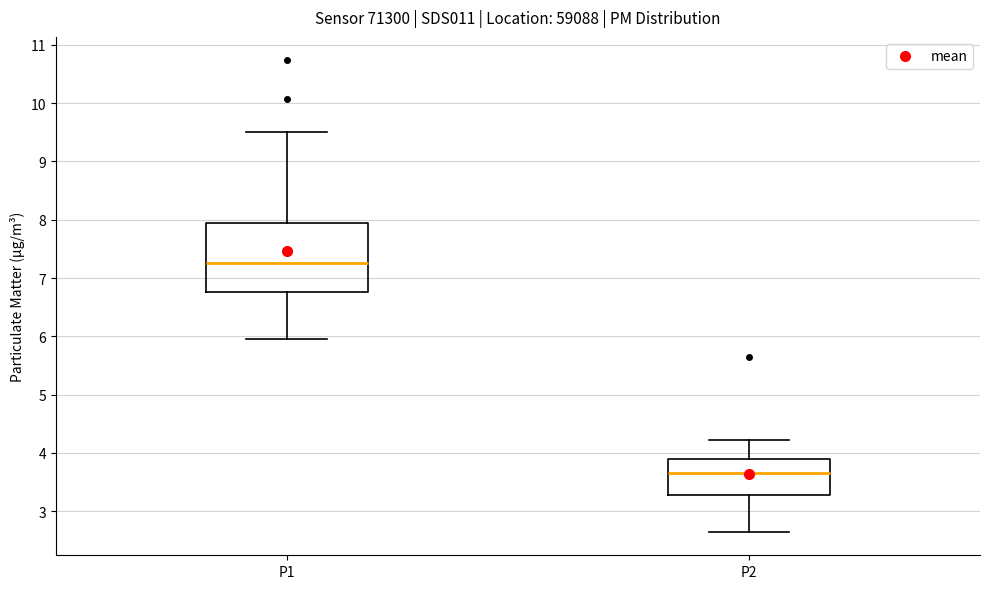

Comparing the boxes themselves (not the whiskers), which one is the tallest?

P1